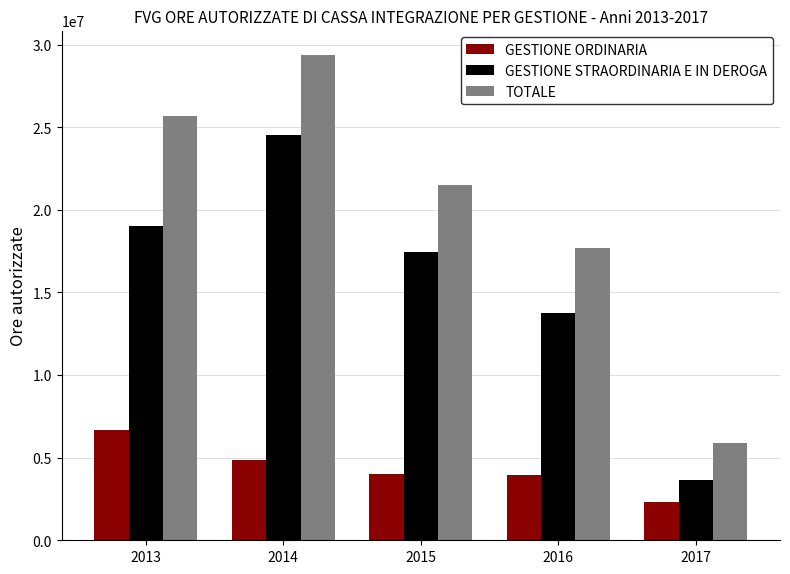

What is the difference between the highest and lowest values at 2014?

24547816